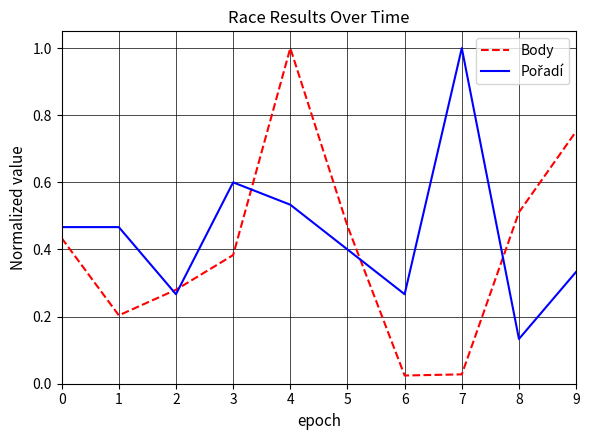

The value of Body at 3 is 0.6. True or false?

False